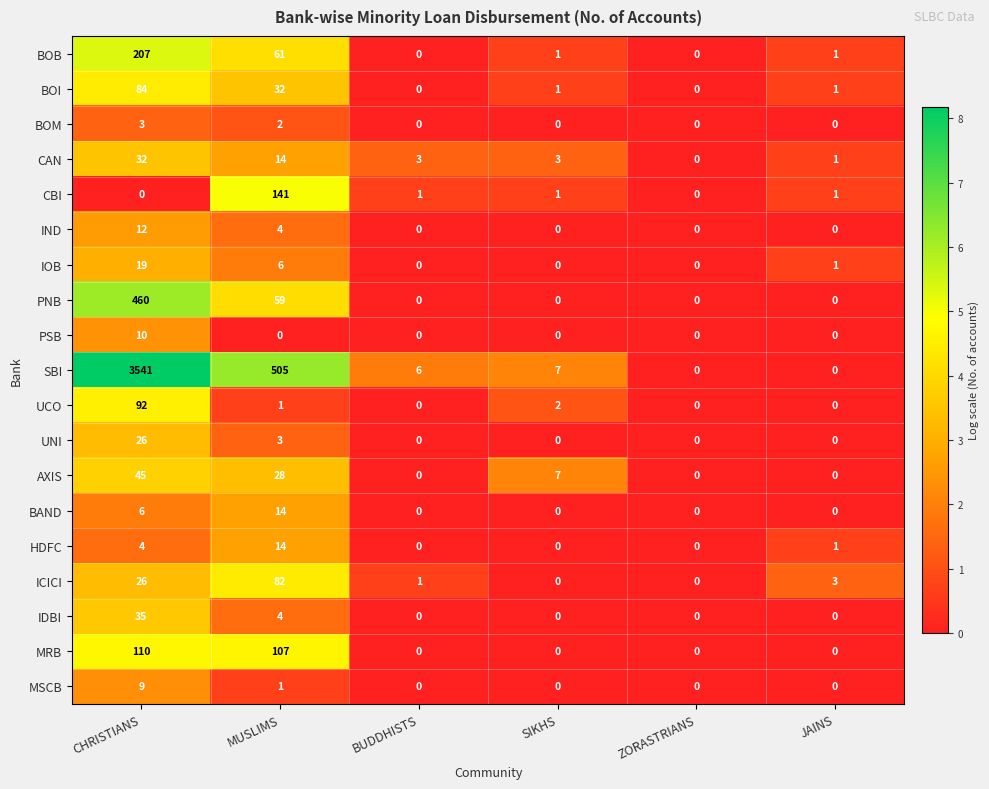

Which label corresponds to the largest value in the chart?

CHRISTIANS